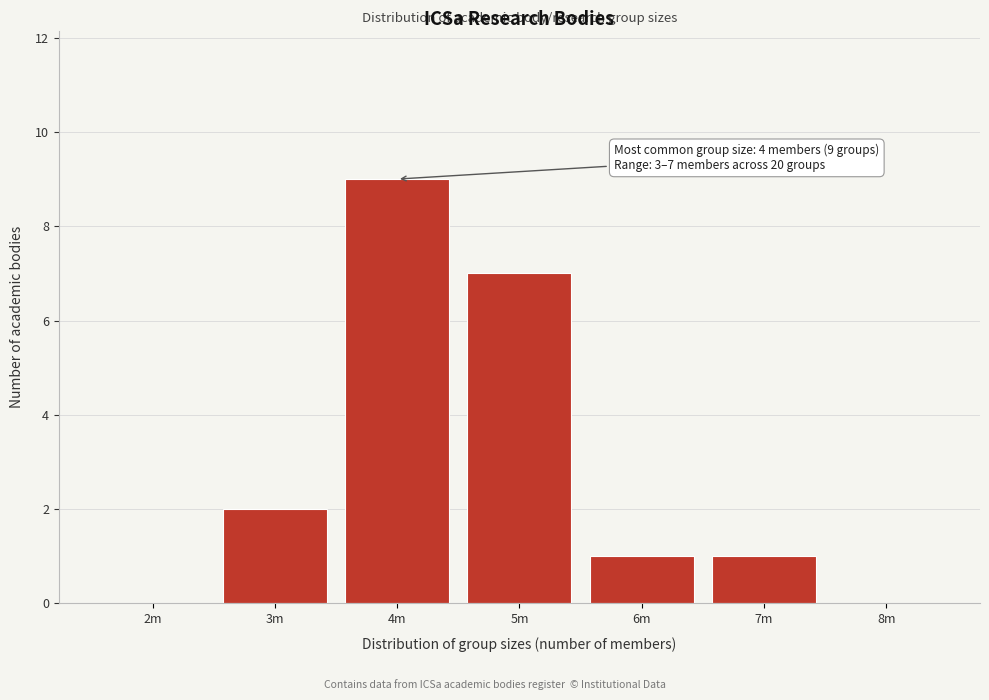

Reading left to right, list all the values displayed in this chart.

2m=0	3m=2	4m=9	5m=7	6m=1	7m=1	8m=0